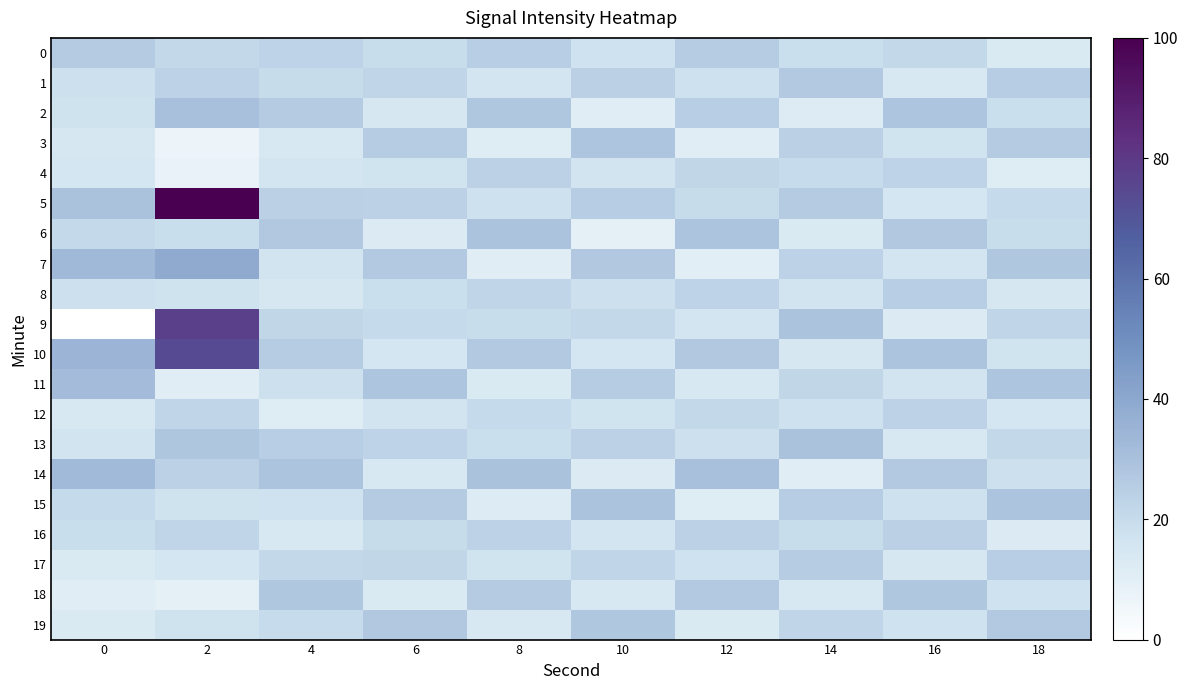

Reading right to left, what are all the values shown in this chart?

0: 18=13.2	16=21.2	14=18.7	12=25.7	10=17.2	8=24.7	6=19.2	4=22.7	2=21.1	0=25.8
1: 18=25.2	16=14.2	14=26.7	12=17.7	10=24.2	8=15.7	6=22.2	4=19.7	2=23.4	0=18.2
2: 18=18.7	16=28.2	14=12.2	12=24.7	10=10.7	8=27.7	6=14.7	4=26.2	2=30.2	0=17.0
3: 18=26.2	16=16.7	14=24.2	12=11.2	10=28.2	8=11.7	6=25.7	4=13.7	2=6.4	0=14.5
4: 18=11.7	16=22.7	14=20.2	12=21.7	10=16.2	8=23.7	6=16.7	4=15.7	2=7.7	0=15.1
5: 18=20.7	16=15.2	14=26.2	12=19.7	10=25.2	8=17.7	6=23.7	4=24.2	2=100.0	0=29.4
6: 18=19.2	16=27.2	14=13.2	12=28.6	10=9.7	8=29.1	6=12.7	4=27.2	2=19.1	0=20.7
7: 18=27.7	16=15.7	14=23.2	12=10.2	10=27.2	8=11.2	6=26.7	4=16.2	2=39.4	0=32.9
8: 18=14.7	16=24.7	14=16.2	12=22.7	10=18.2	8=22.2	6=18.7	4=14.7	2=17.2	0=18.0
9: 18=22.2	16=12.7	14=29.1	12=15.7	10=21.2	8=19.2	6=20.7	4=21.7	2=77.8	0=0.0
10: 18=16.7	16=28.6	14=14.7	12=27.2	10=15.2	8=26.7	6=15.2	4=25.7	2=73.5	0=34.4
11: 18=28.2	16=16.2	14=21.7	12=14.2	10=25.7	8=13.2	6=28.2	4=18.2	2=10.9	0=31.9
12: 18=15.2	16=23.2	14=17.7	12=21.2	10=16.7	8=20.7	6=16.2	4=11.7	2=22.0	0=13.9
13: 18=21.2	16=13.7	14=29.6	12=18.2	10=23.7	8=18.7	6=22.7	4=24.7	2=28.1	0=16.3
14: 18=18.2	16=26.7	14=11.2	12=30.1	10=12.7	8=29.6	6=13.7	4=28.6	2=23.5	0=32.8
15: 18=28.6	16=17.7	14=25.2	12=11.7	10=29.1	8=12.2	6=26.2	4=17.2	2=16.9	0=20.4
16: 18=12.7	16=24.2	14=19.2	12=23.7	10=15.7	8=23.2	6=19.7	4=14.2	2=22.2	0=19.0
17: 18=24.7	16=14.7	14=25.7	12=17.2	10=22.2	8=16.7	6=21.7	4=21.2	2=15.5	0=12.9
18: 18=17.2	16=27.7	14=13.7	12=26.7	10=13.7	8=26.2	6=13.2	4=27.7	2=9.7	0=10.9
19: 18=26.7	16=17.2	14=22.2	12=13.2	10=27.7	8=14.2	6=27.2	4=20.2	2=17.0	0=13.1